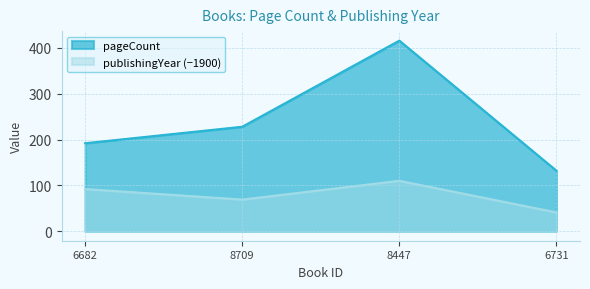

What is the sum of the pageCount values at 6682 and 8447?

608